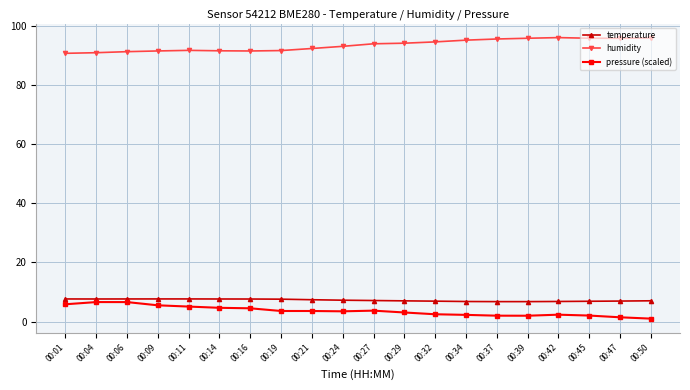

What is the value of the humidity point at the 7th from the left?

91.5